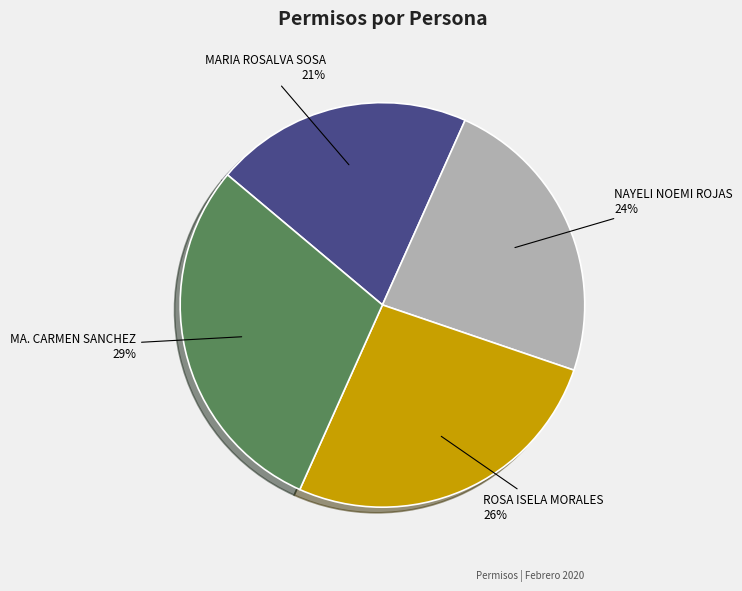

Between NAYELI NOEMI ROJAS and ROSA ISELA MORALES, which is larger?

ROSA ISELA MORALES